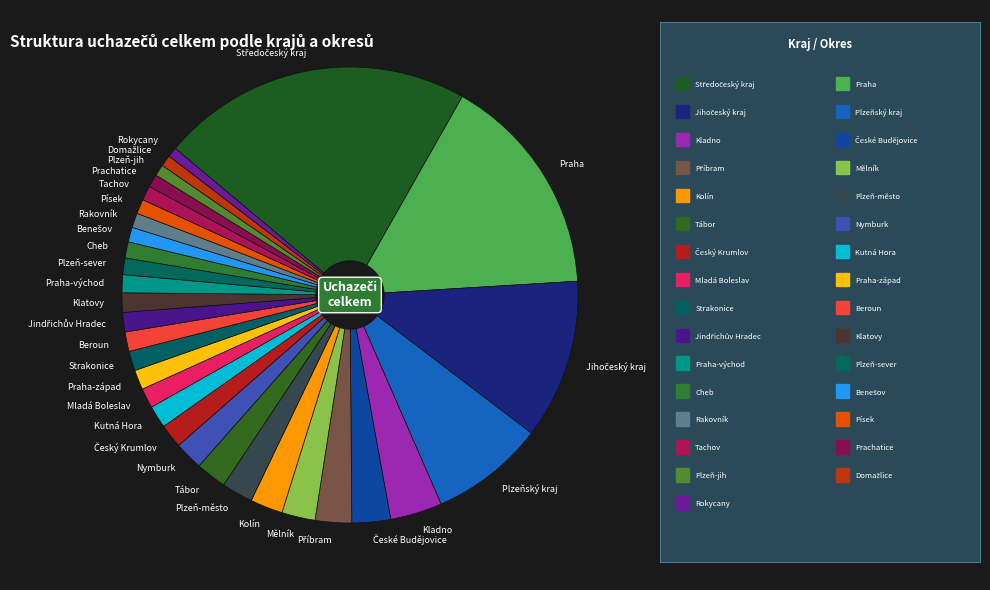

Combined, do Mělník and Tábor account for over 50%?

No